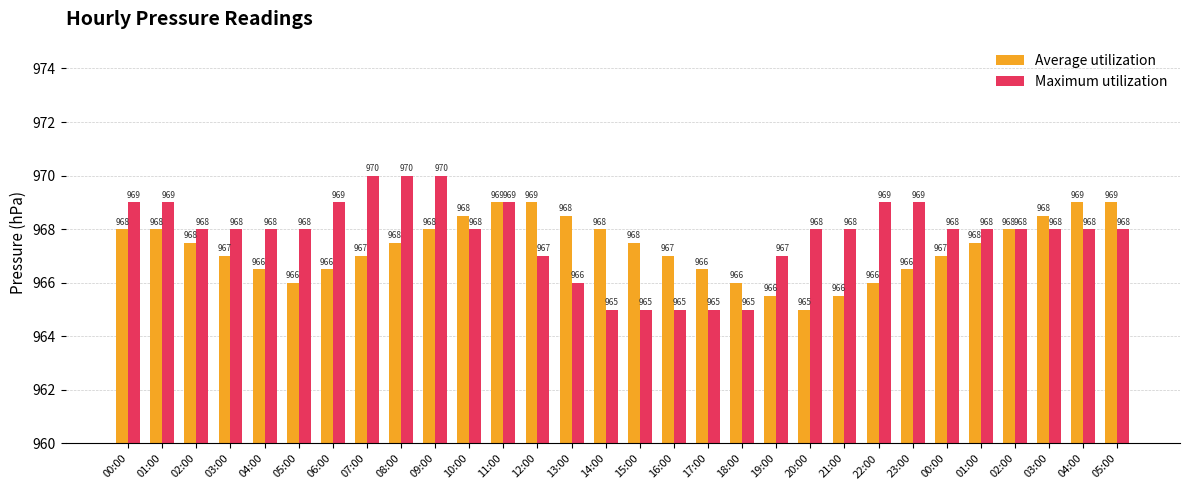

What is the difference between the Average utilization values at 18:00 and 08:00?

1.5